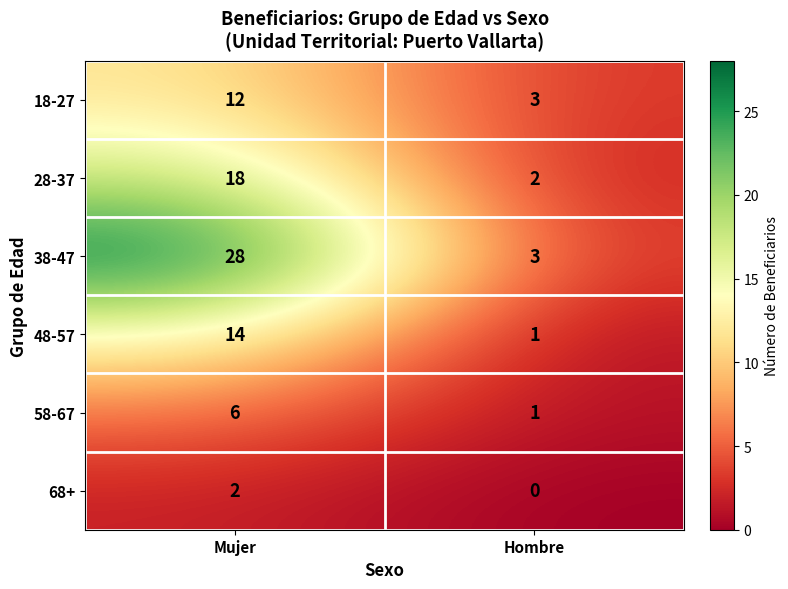

What is the sum of all 48-57 values?

15